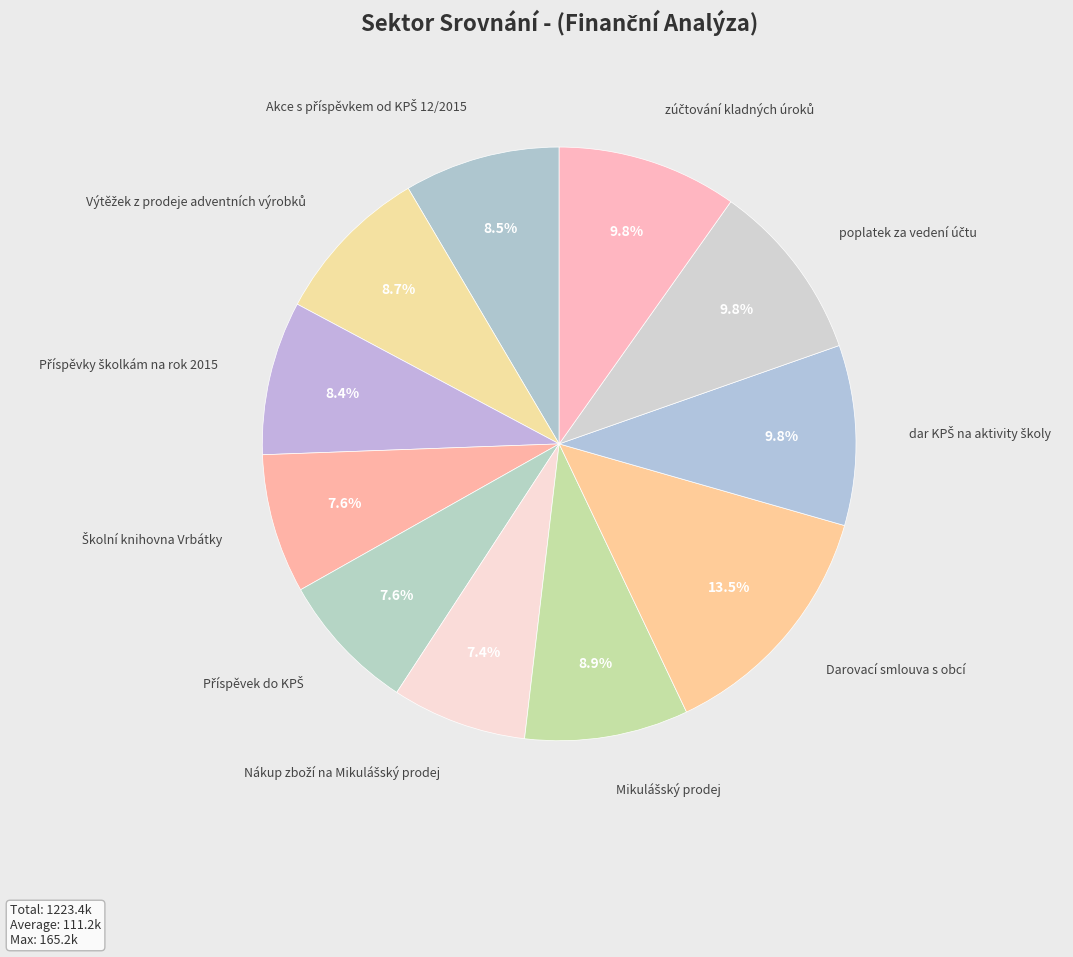

Which category has the biggest portion of the pie?

Darovací smlouva s obcí